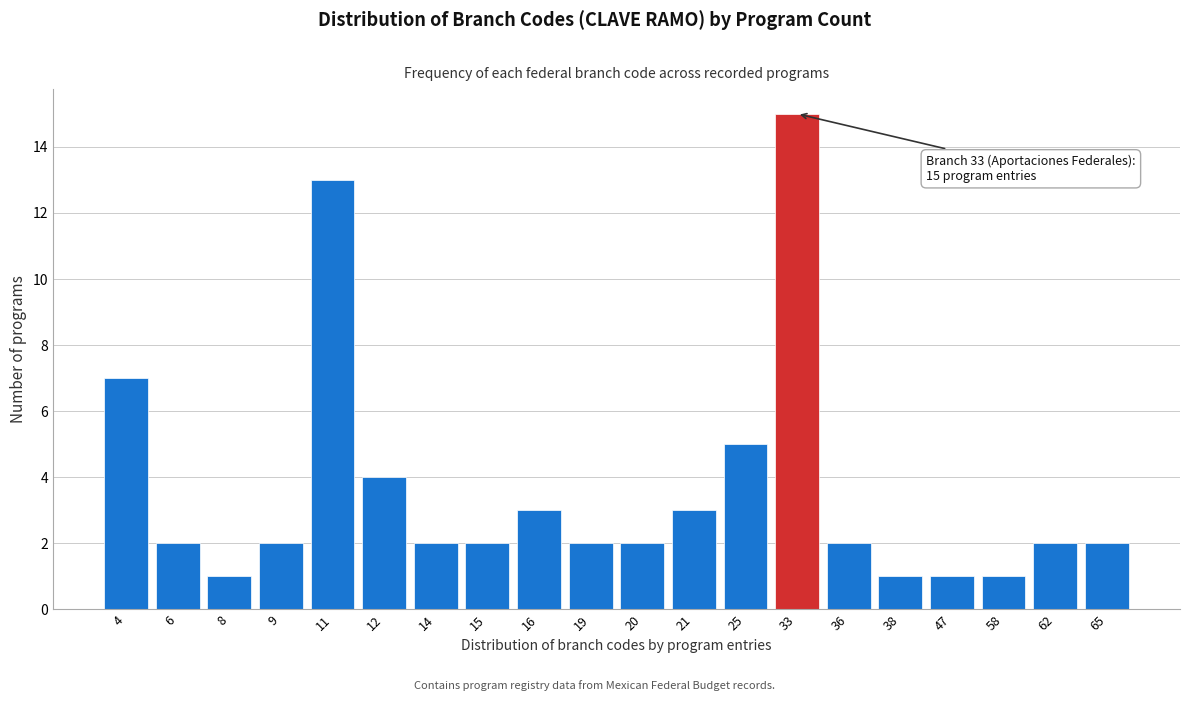

Reading right to left, what are all the values shown in this chart?

65=2	62=2	58=1	47=1	38=1	36=2	33=15	25=5	21=3	20=2	19=2	16=3	15=2	14=2	12=4	11=13	9=2	8=1	6=2	4=7